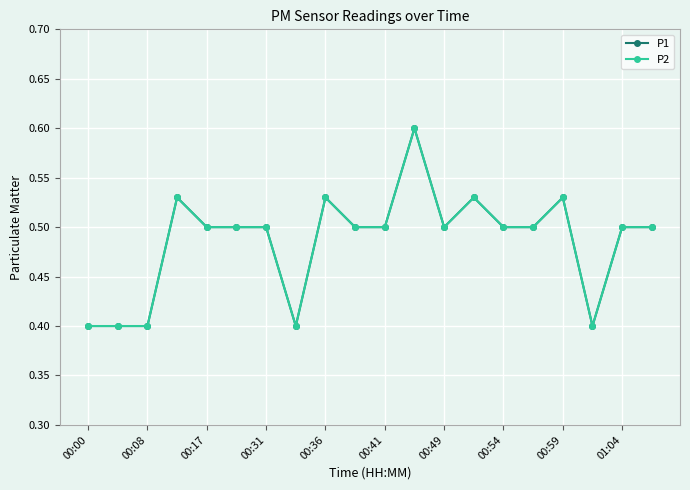

Does the chart have visible grid lines?

Yes